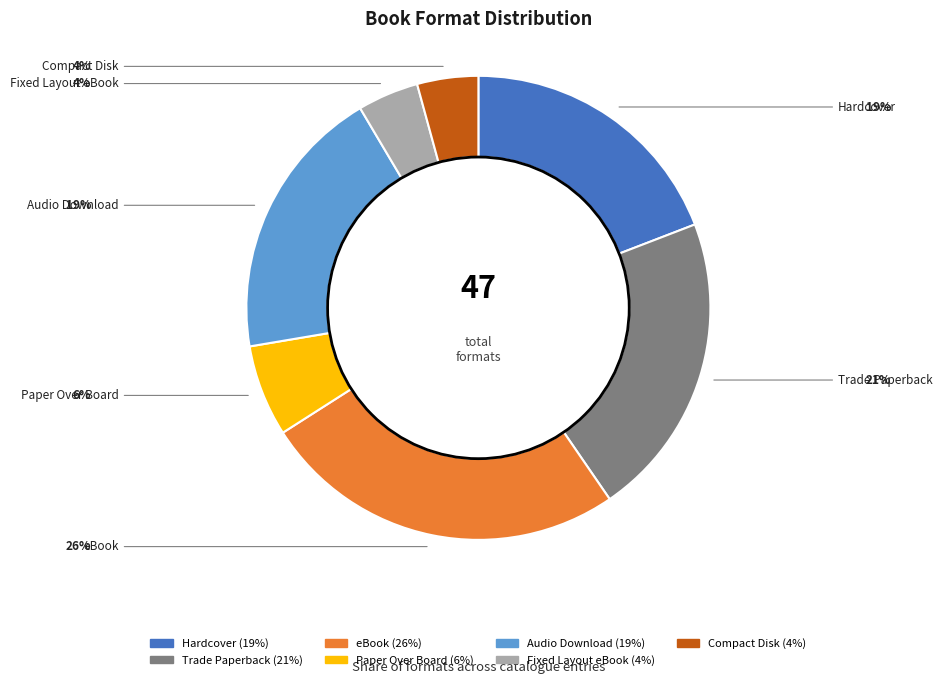

What is the ratio of the value at Audio Download to the value at Trade Paperback?

0.9